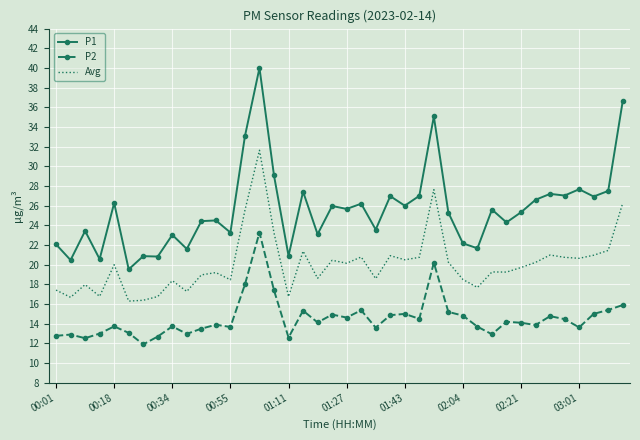

Which series has the largest range (max minus min)?

P1